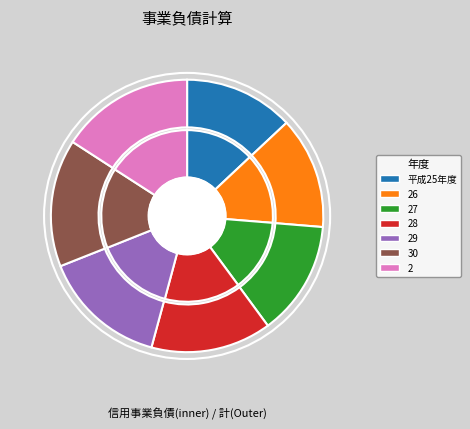

Does 平成25年度 account for over 50% of the chart?

No